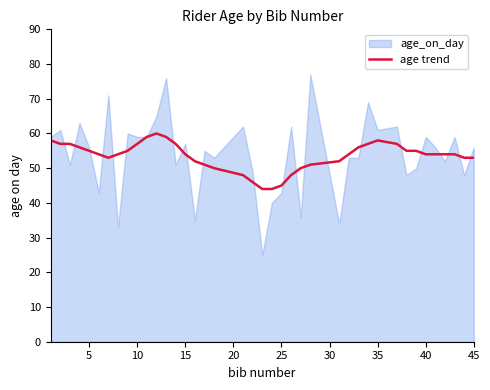

What is the average value?

54